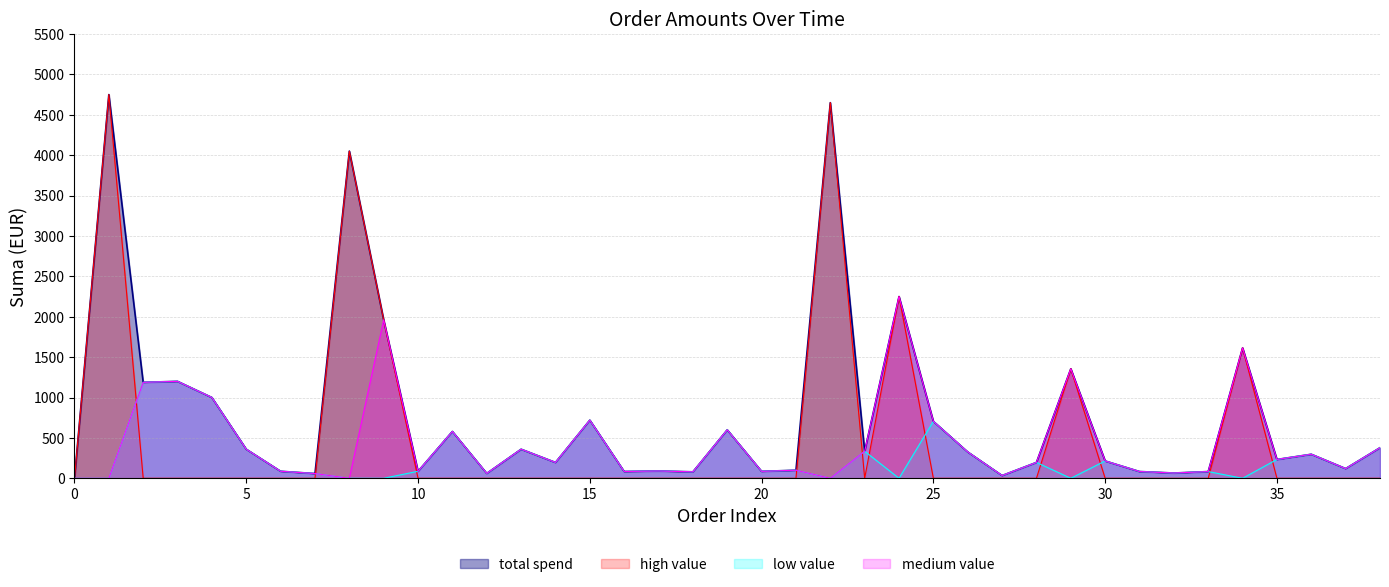

Which series has the largest total across all categories?

total spend